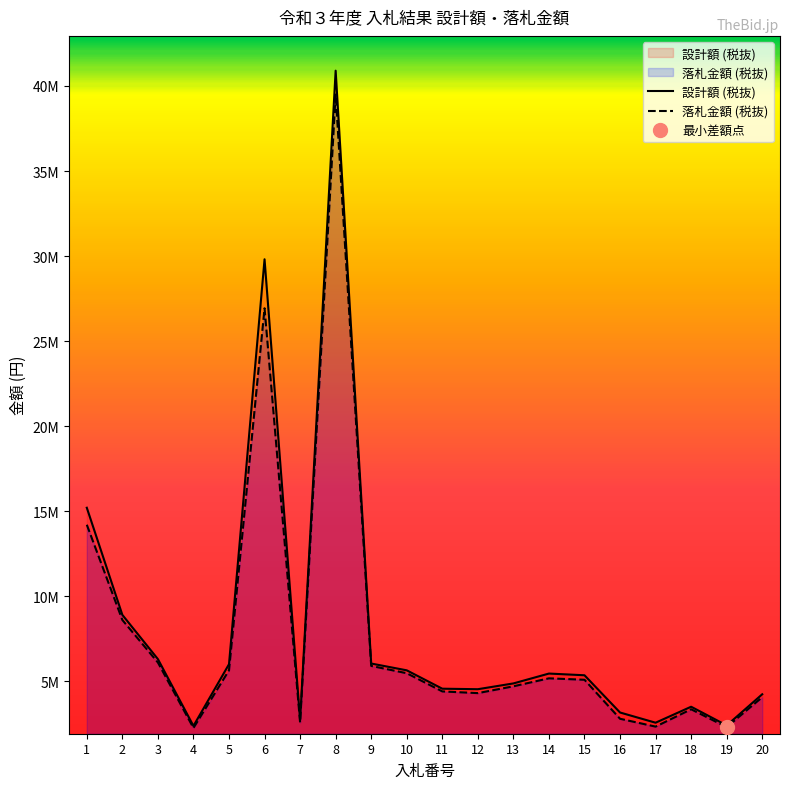

The 落札金額 (税抜) series shows 8986286 at 15. True or false?

False